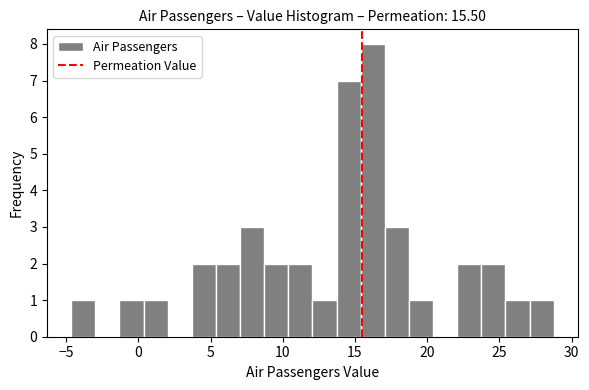

Around what value on the x-axis is the tallest bar? Give the approximate position of its centre, as read against the axis.

16.0